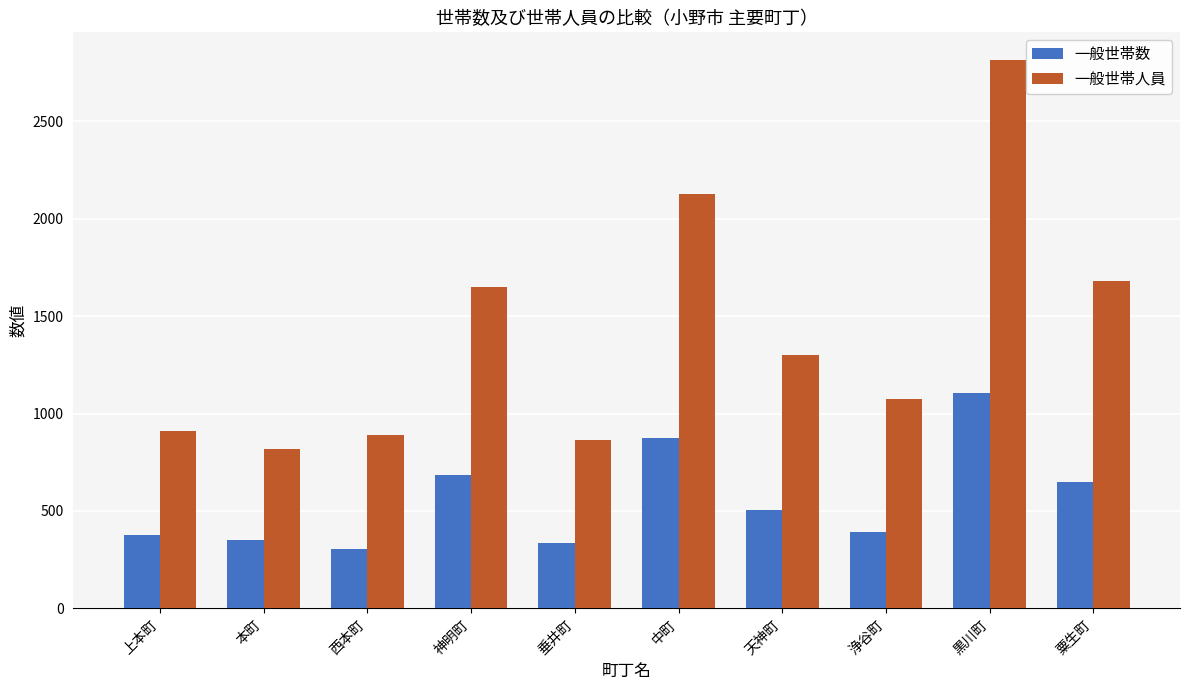

What is the difference between the 一般世帯人員 values at 垂井町 and 黒川町?

1954